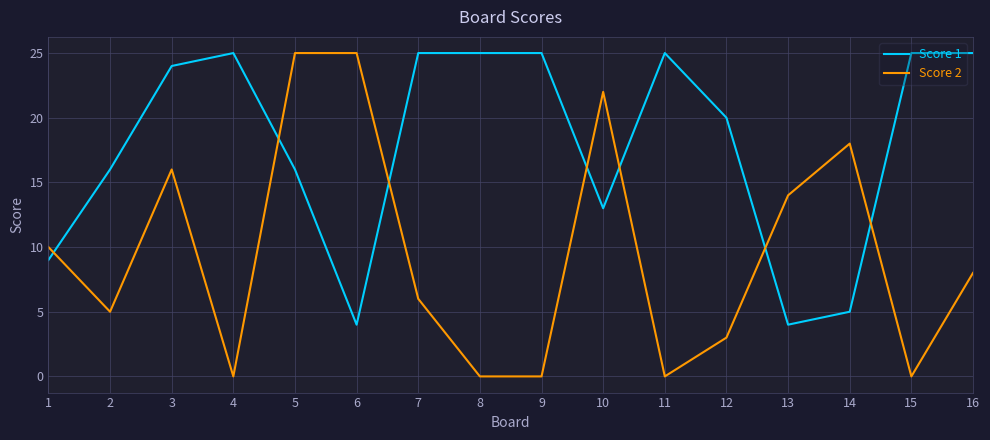

How many distinct data groups are displayed?

2